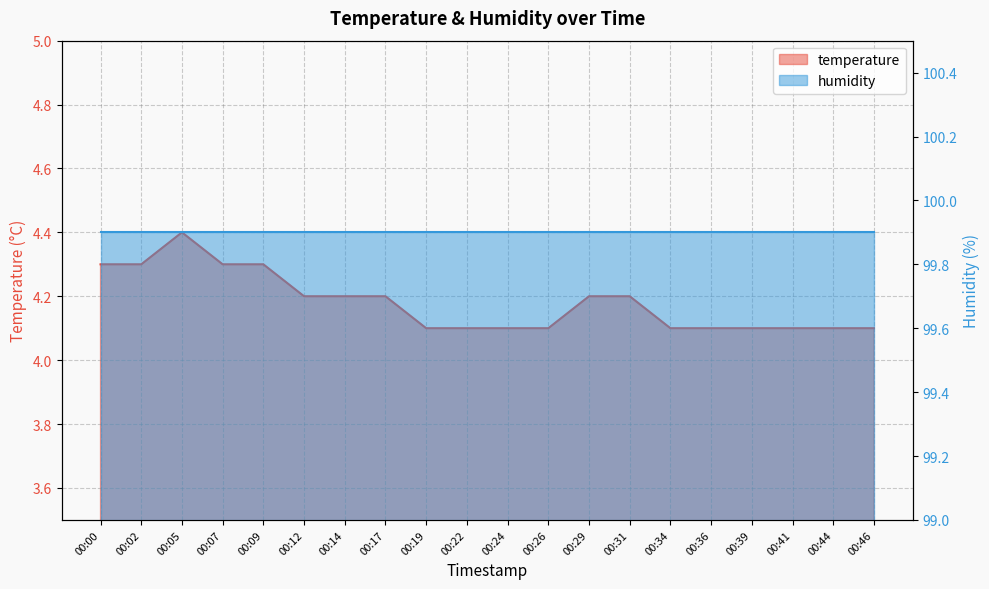

List the labels in order of value, largest first.

00:05, 00:00, 00:02, 00:07, 00:09, 00:12, 00:14, 00:17, 00:29, 00:31, 00:19, 00:22, 00:24, 00:26, 00:34, 00:36, 00:39, 00:41, 00:44, 00:46